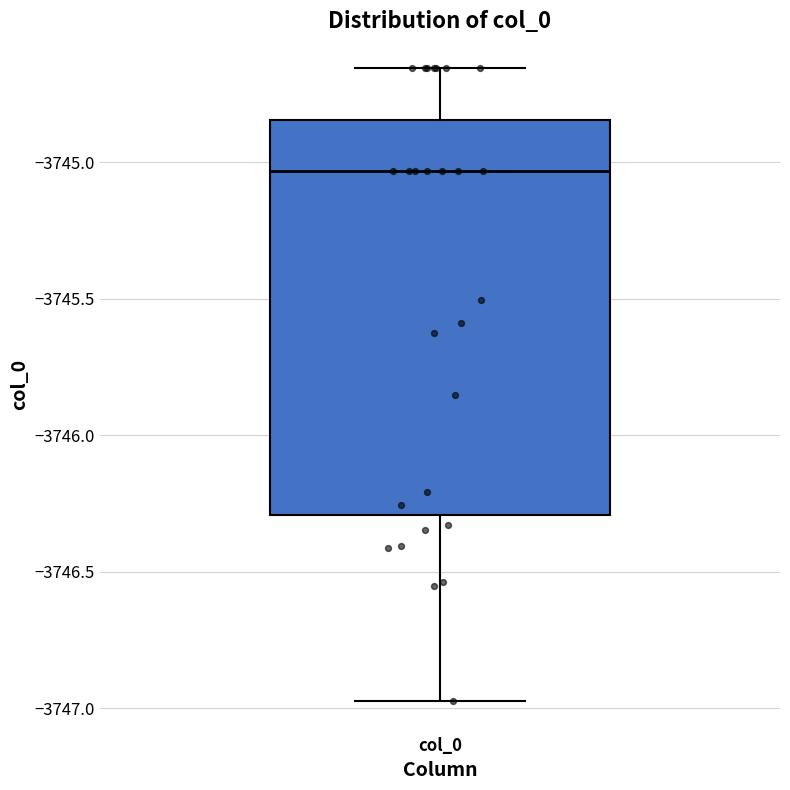

Read this box plot against the y-axis: the position of the median line, the range covered by the box, and the ends of both whiskers. The values are not printed on the chart, so give them approximately, as read against the axis.

median -3745.05, box -3746.30 to -3744.85, whiskers -3746.95 to -3744.65